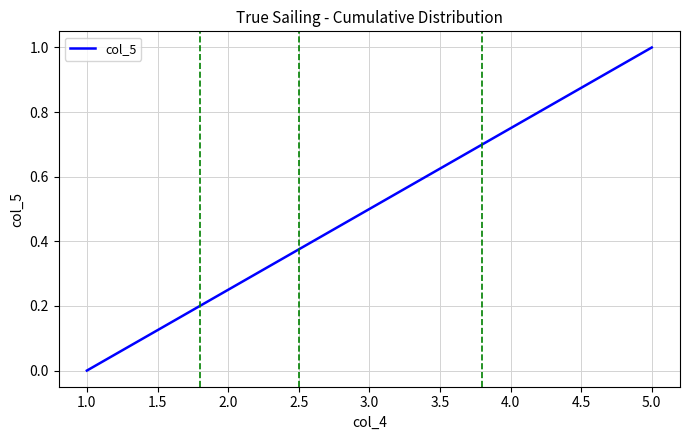

What position from the right is 3.0?

3